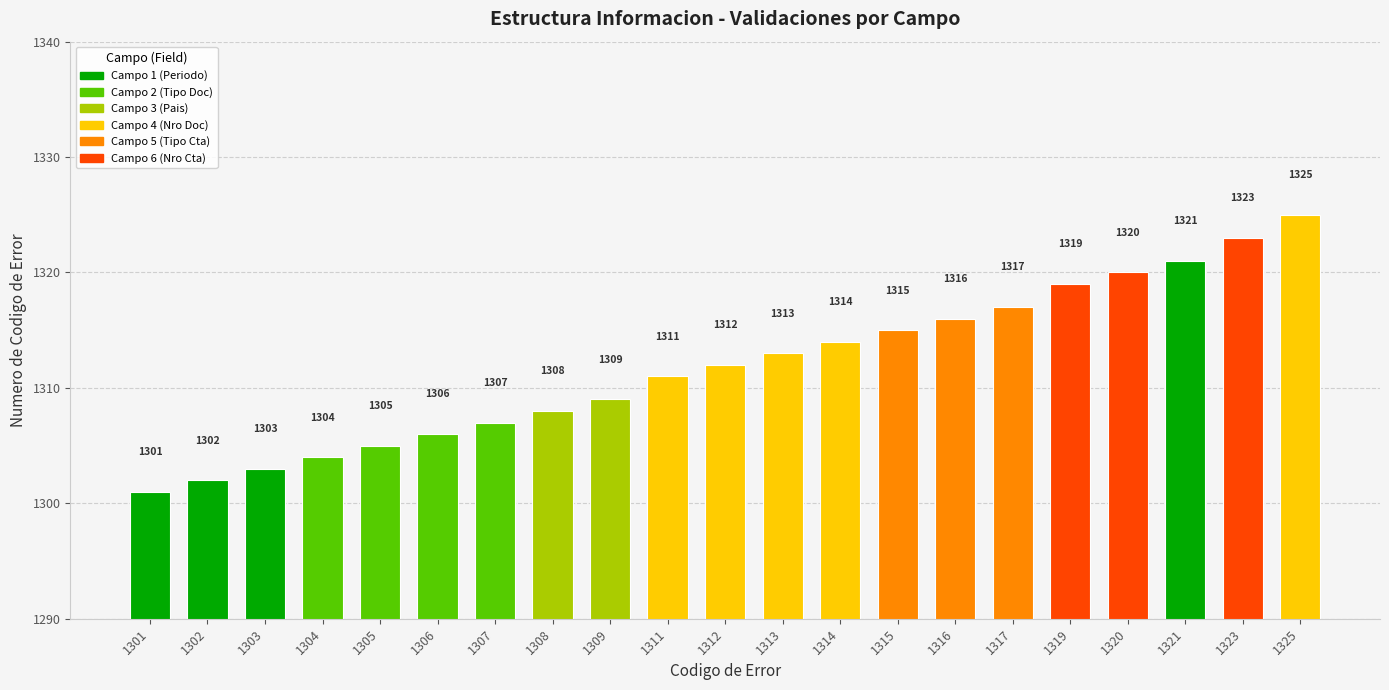

List the labels in order of value, largest first.

1325, 1323, 1321, 1320, 1319, 1317, 1316, 1315, 1314, 1313, 1312, 1311, 1309, 1308, 1307, 1306, 1305, 1304, 1303, 1302, 1301